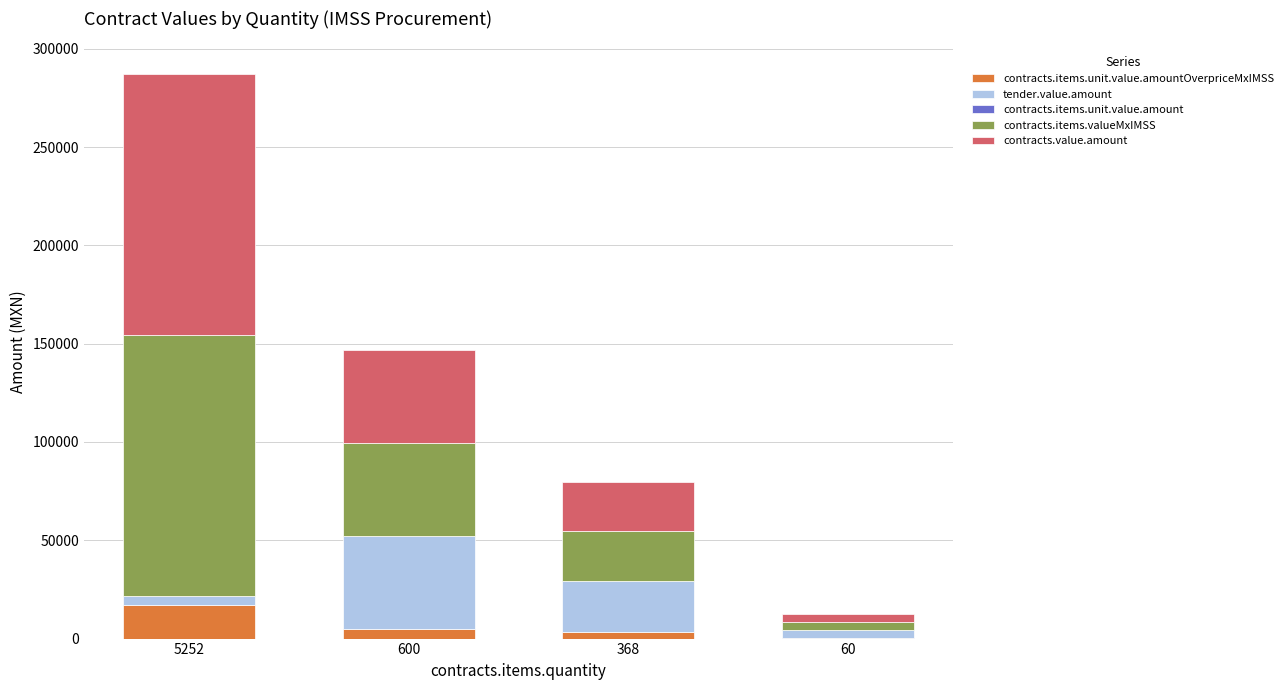

At which category is the sum across all series the highest?

5252